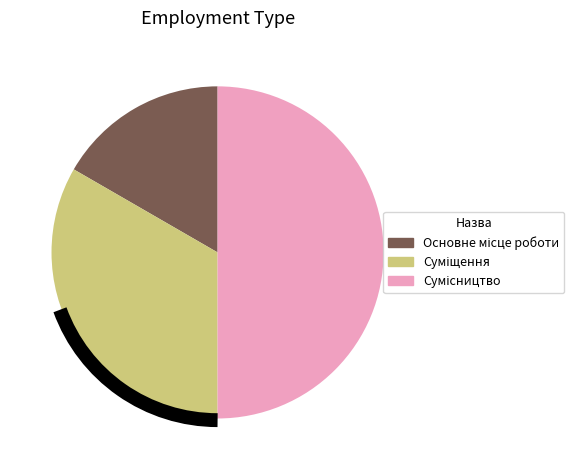

To the nearest percent, what is the combined percentage of Основне місце роботи and Суміщення?

50%